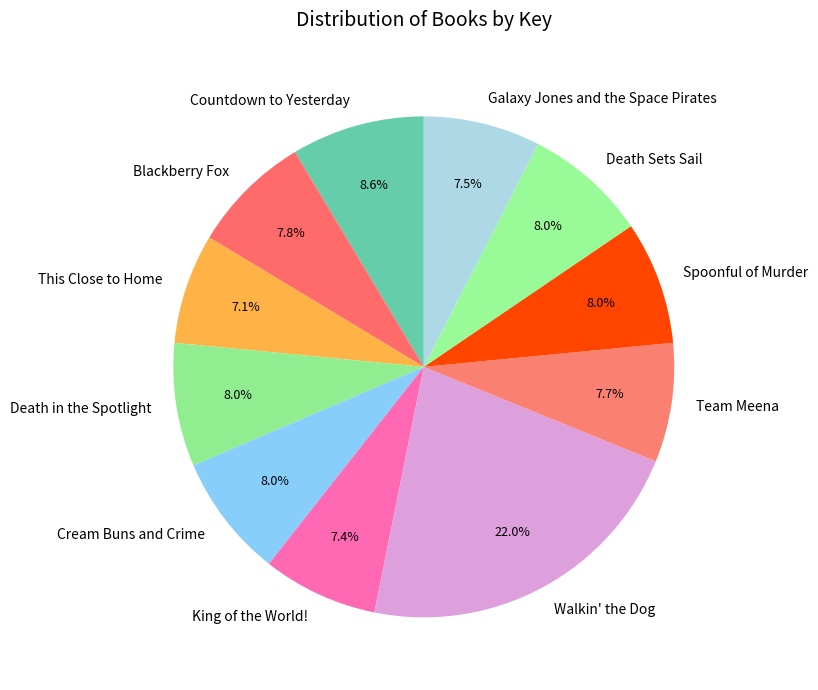

Count the number of slices in the pie.

11